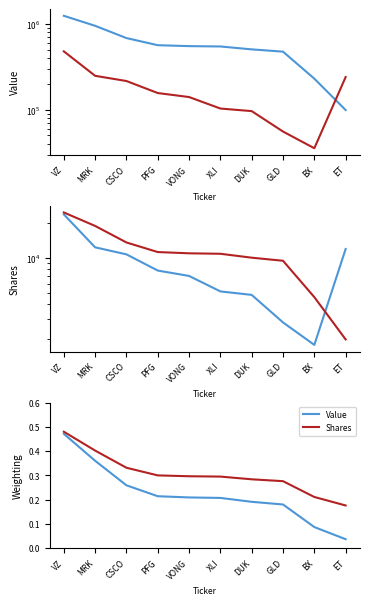

True or false: Value (scaled) and Shares cross at least once.

False